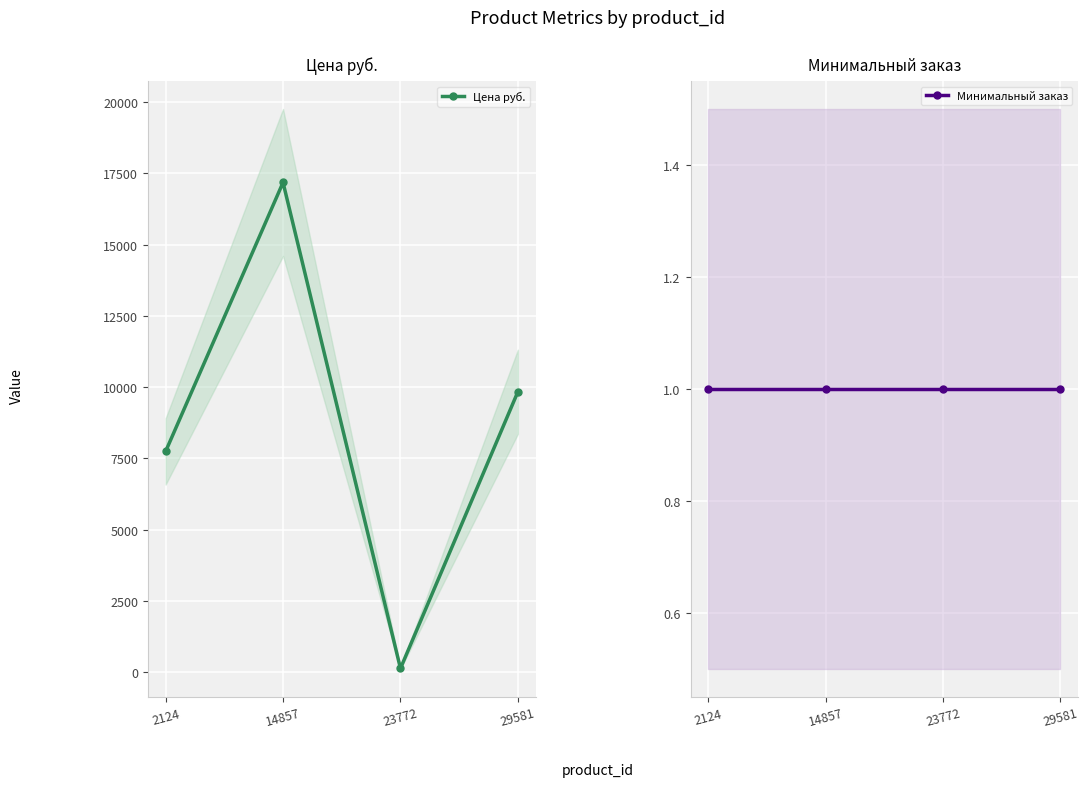

At which category does the chart reach its peak across all series?

14857